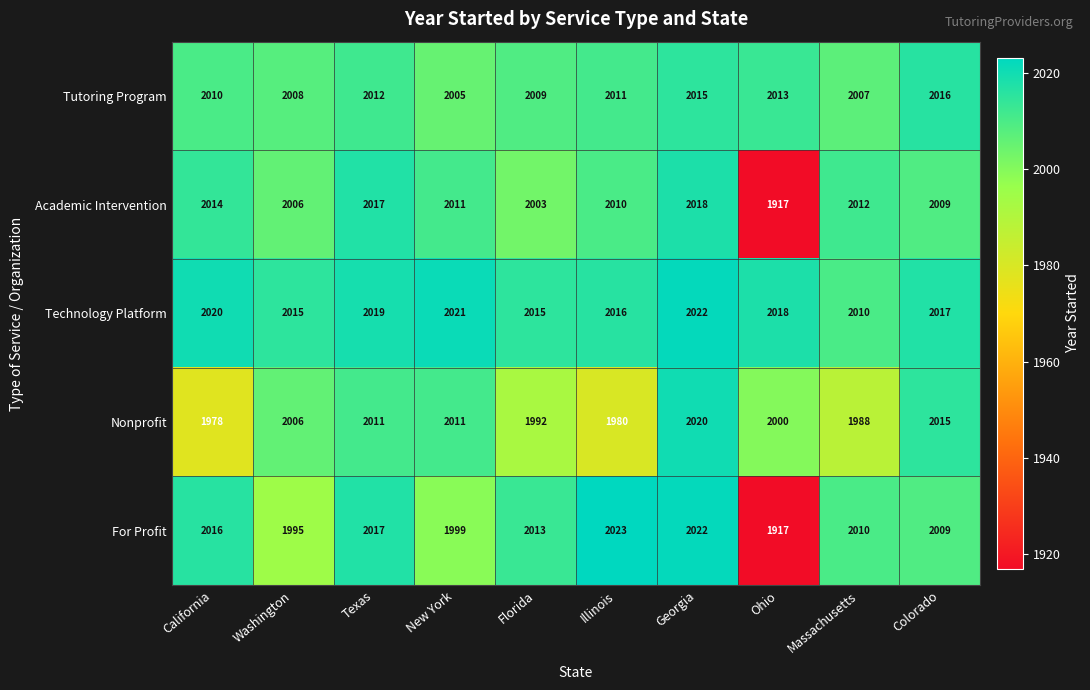

What is the maximum value shown in the chart?

2023